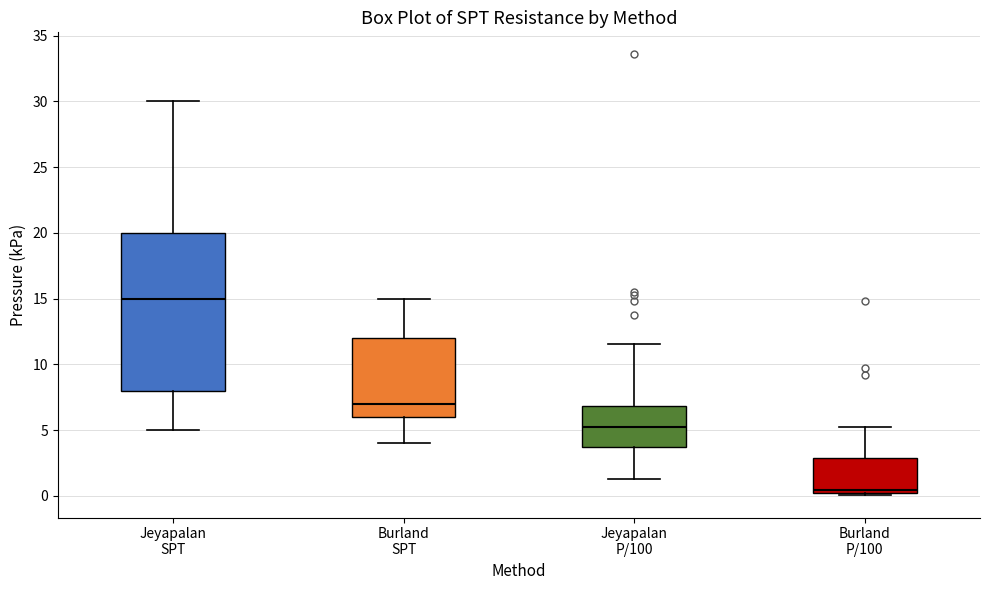

Where is the lower edge of the box for Jeyapalan SPT on the y-axis? The values are not printed on the chart, so give them approximately, as read against the axis.

8.0